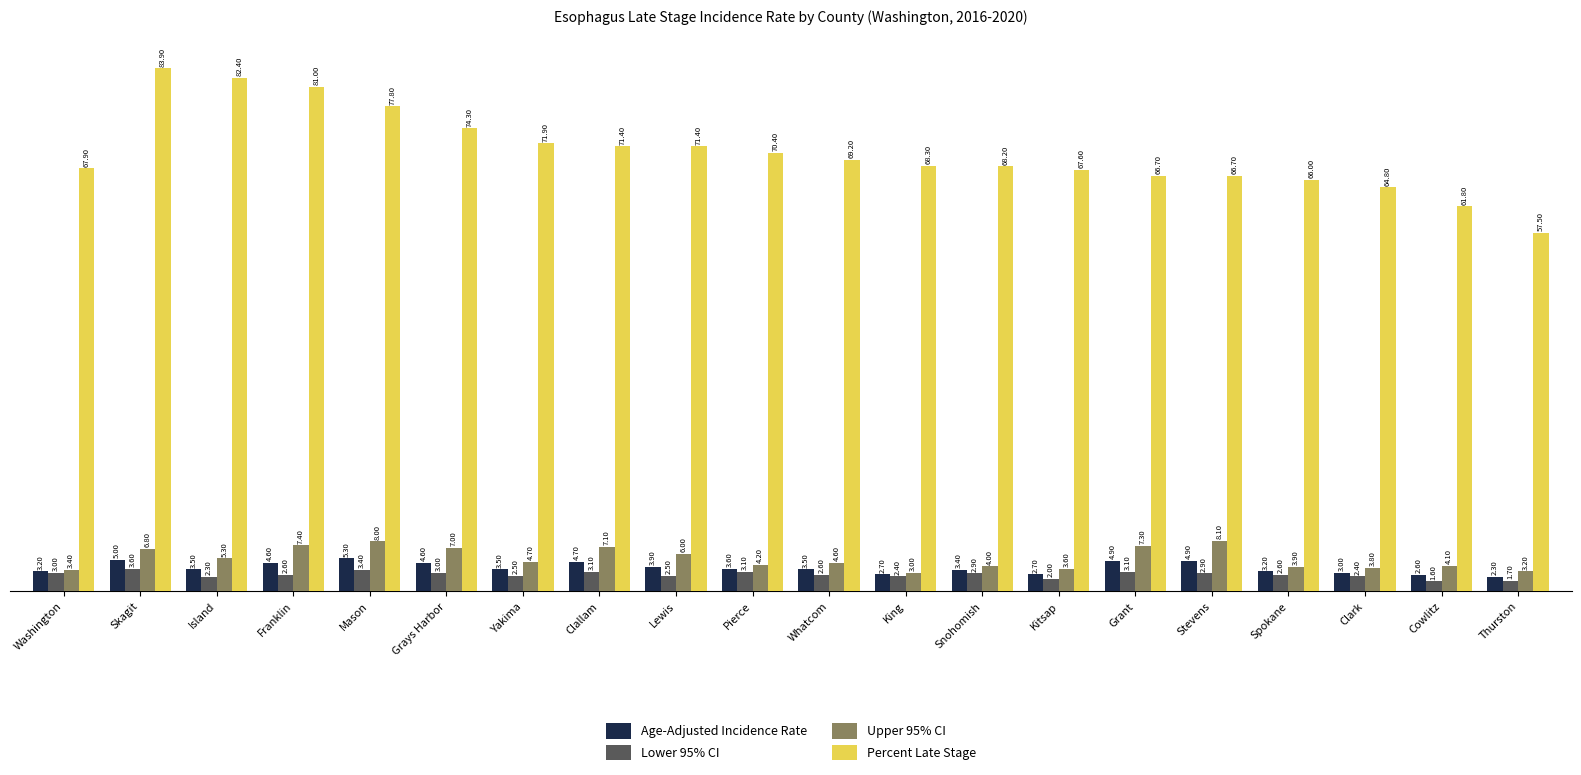

Reading left to right, what are all the values shown in this chart?

Age-Adjusted Incidence Rate: Washington=3.2	Skagit=5.0	Island=3.5	Franklin=4.6	Mason=5.3	Grays Harbor=4.6	Yakima=3.5	Clallam=4.7	Lewis=3.9	Pierce=3.6	Whatcom=3.5	King=2.7	Snohomish=3.4	Kitsap=2.7	Grant=4.9	Stevens=4.9	Spokane=3.2	Clark=3.0	Cowlitz=2.6	Thurston=2.3
Lower 95% CI: Washington=3.0	Skagit=3.6	Island=2.3	Franklin=2.6	Mason=3.4	Grays Harbor=3.0	Yakima=2.5	Clallam=3.1	Lewis=2.5	Pierce=3.1	Whatcom=2.6	King=2.4	Snohomish=2.9	Kitsap=2.0	Grant=3.1	Stevens=2.9	Spokane=2.6	Clark=2.4	Cowlitz=1.6	Thurston=1.7
Upper 95% CI: Washington=3.4	Skagit=6.8	Island=5.3	Franklin=7.4	Mason=8.0	Grays Harbor=7.0	Yakima=4.7	Clallam=7.1	Lewis=6.0	Pierce=4.2	Whatcom=4.6	King=3.0	Snohomish=4.0	Kitsap=3.6	Grant=7.3	Stevens=8.1	Spokane=3.9	Clark=3.8	Cowlitz=4.1	Thurston=3.2
Percent Late Stage: Washington=67.9	Skagit=83.9	Island=82.4	Franklin=81.0	Mason=77.8	Grays Harbor=74.3	Yakima=71.9	Clallam=71.4	Lewis=71.4	Pierce=70.4	Whatcom=69.2	King=68.3	Snohomish=68.2	Kitsap=67.6	Grant=66.7	Stevens=66.7	Spokane=66.0	Clark=64.8	Cowlitz=61.8	Thurston=57.5